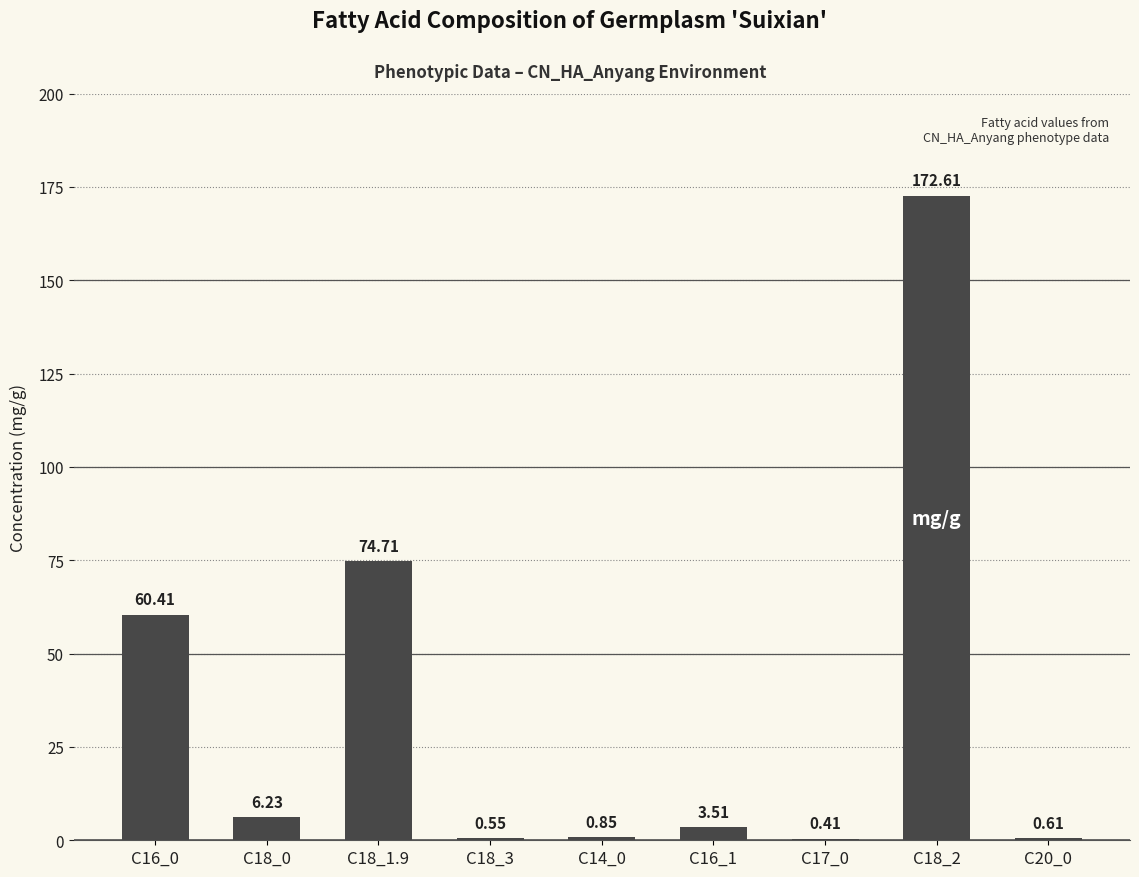

What is the sum of the values at C16_0 and C20_0?

61.0